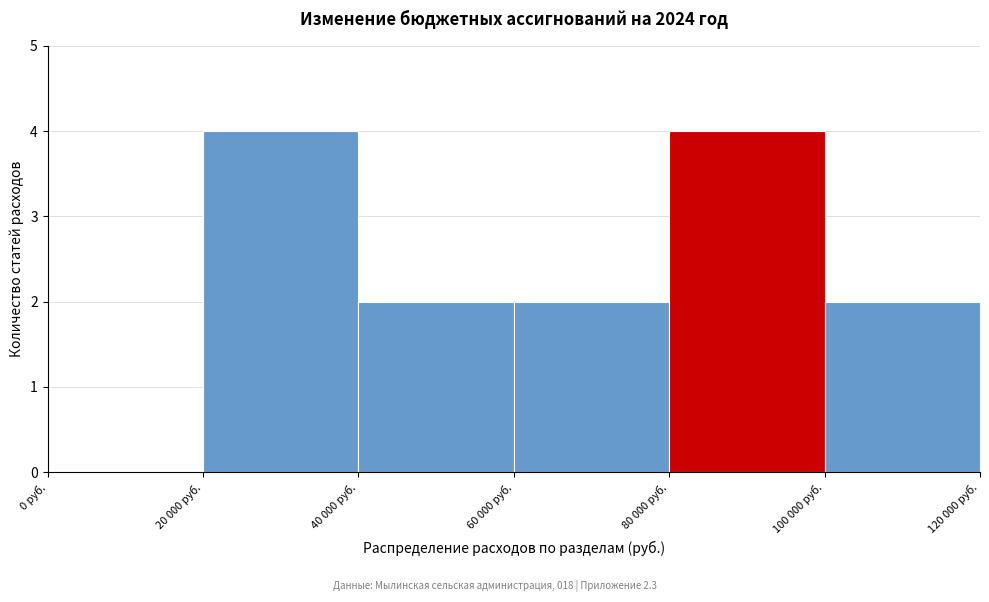

Reading left to right, what are all the values shown in this chart?

0 руб.=0	20 000 руб.=4	40 000 руб.=2	60 000 руб.=2	80 000 руб.=4	100 000 руб.=2